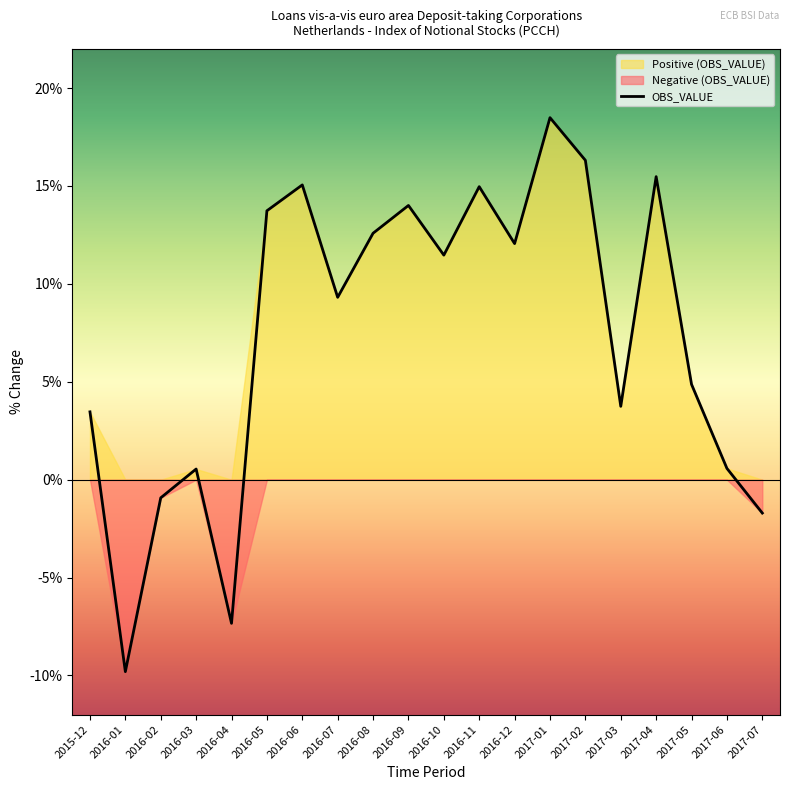

Does the chart display data point markers on the line(s)?

No